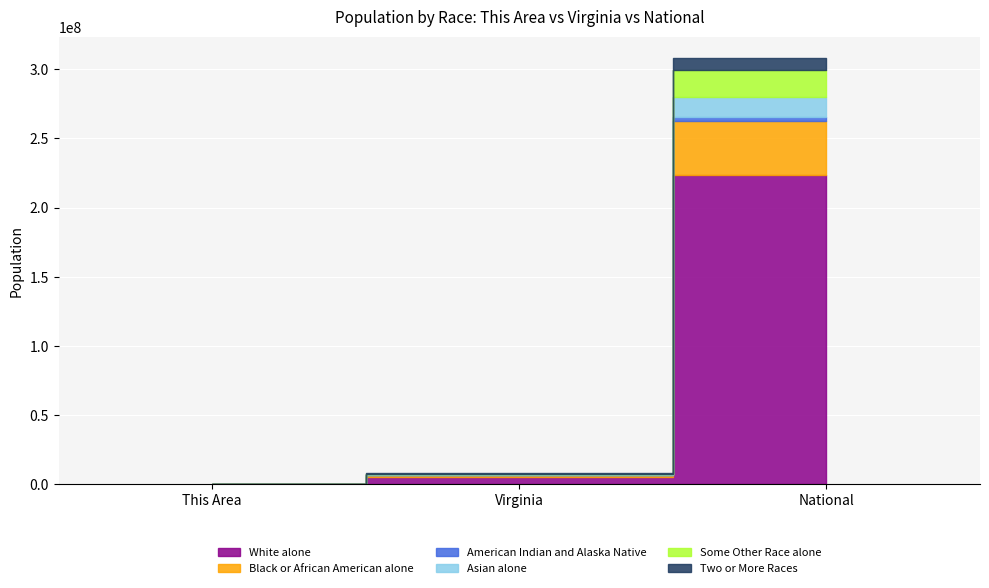

What is the difference between the second highest and minimum values in the Some Other Race alone series?

254278